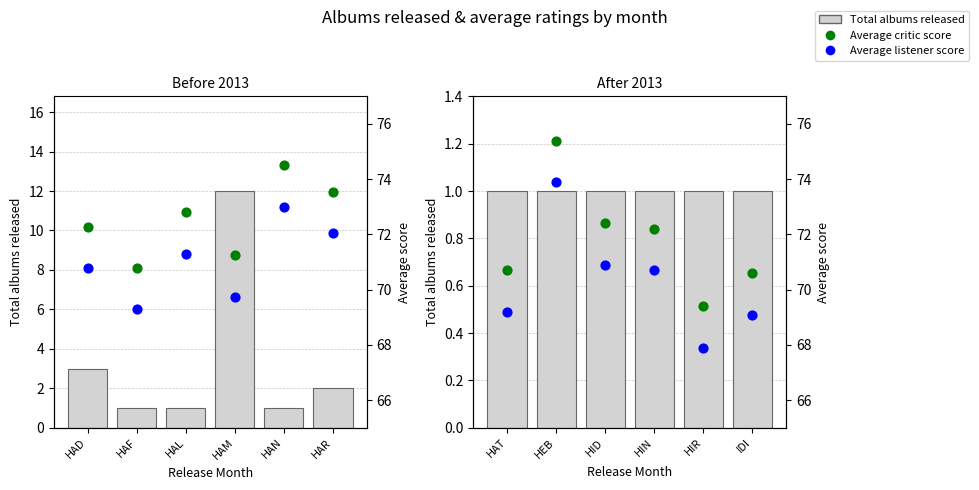

Which series reaches the maximum Y coordinate?

Average critic score